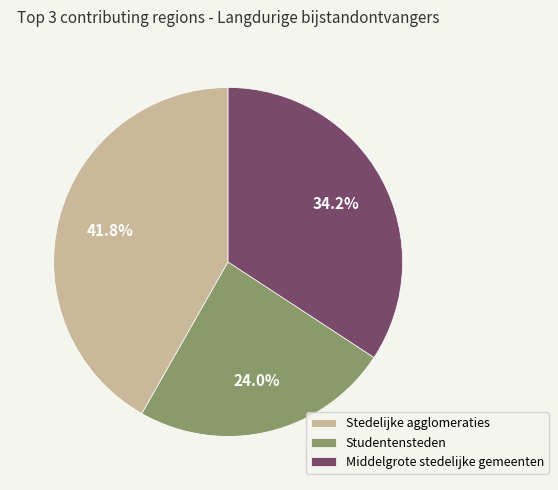

Combined, do Stedelijke agglomeraties and Middelgrote stedelijke gemeenten account for over 50%?

Yes